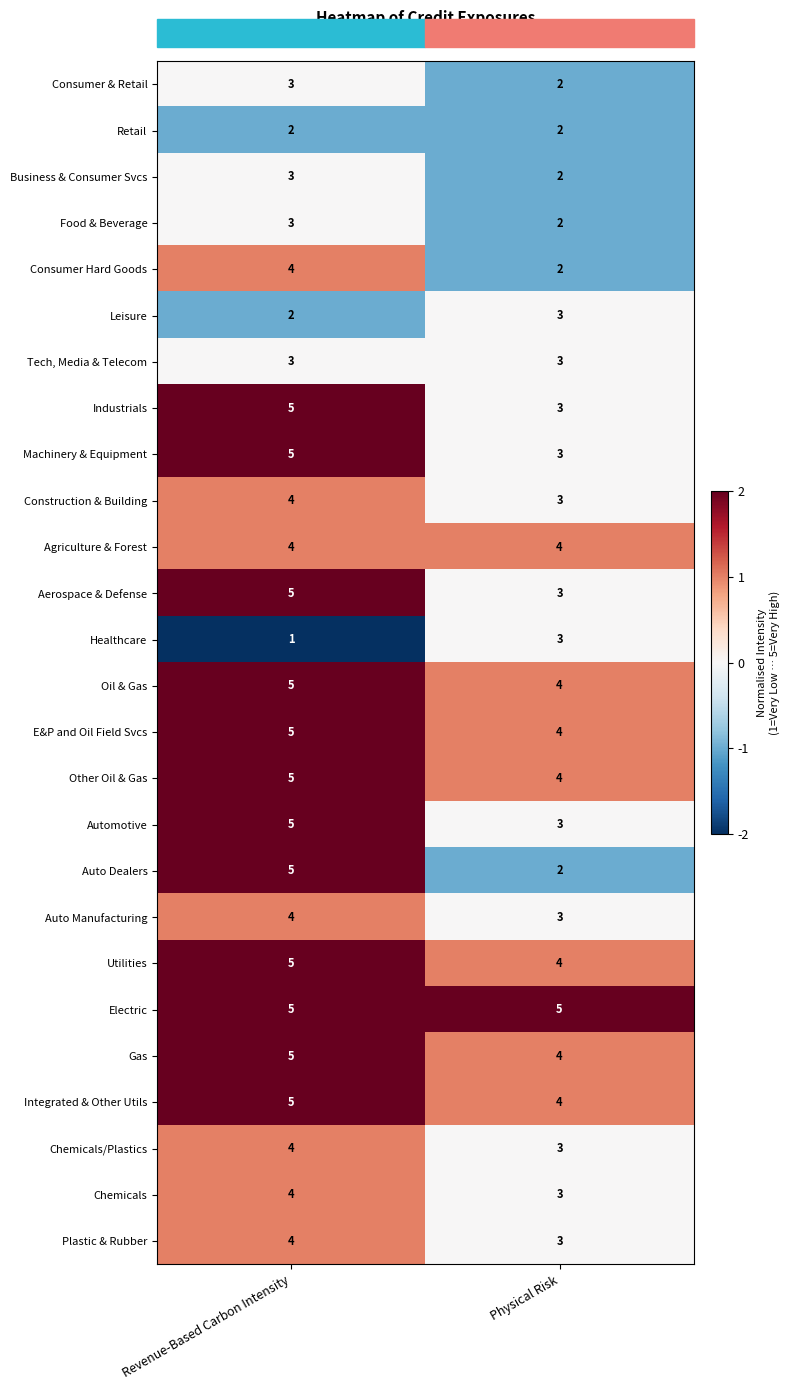

What is the total value across all series at Physical Risk?

81